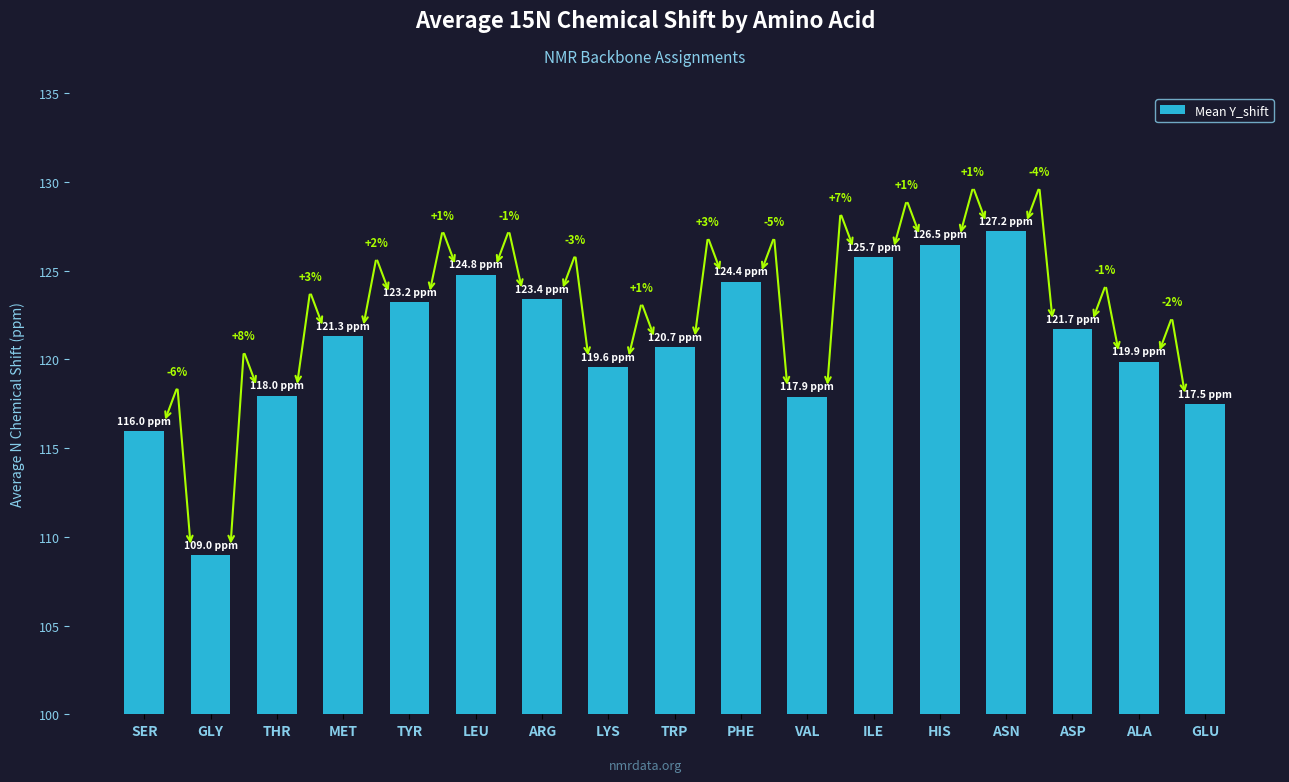

Does the chart contain any negative values?

No